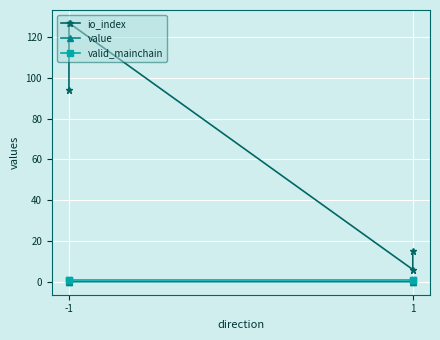

How many values in the io_index series are below 94?

2